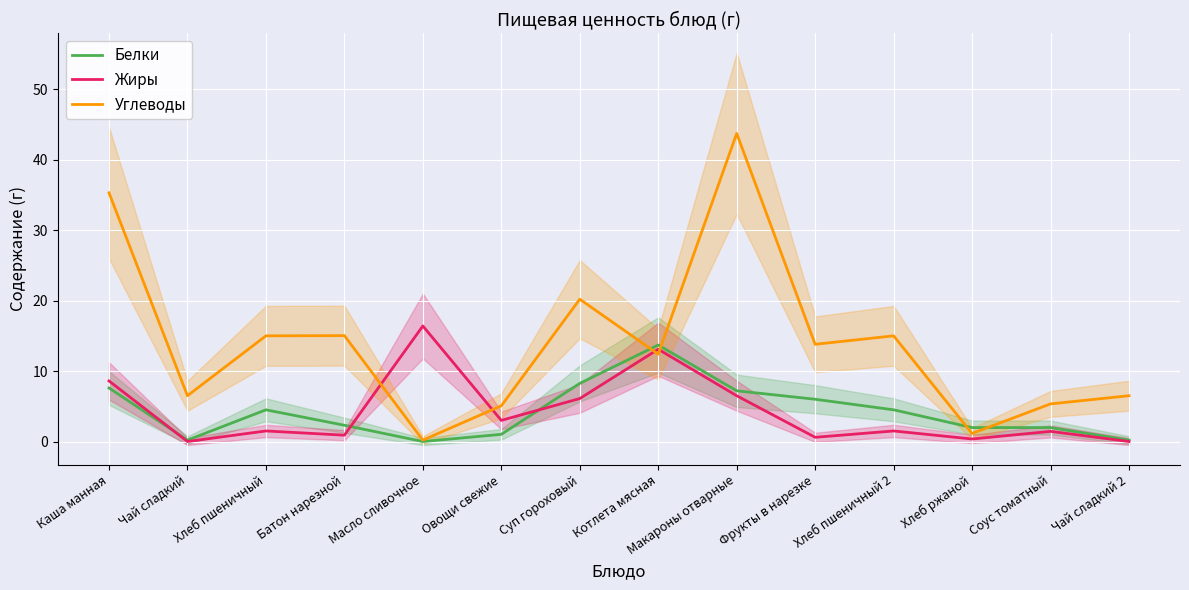

What position from the right is Макароны отварные?

6